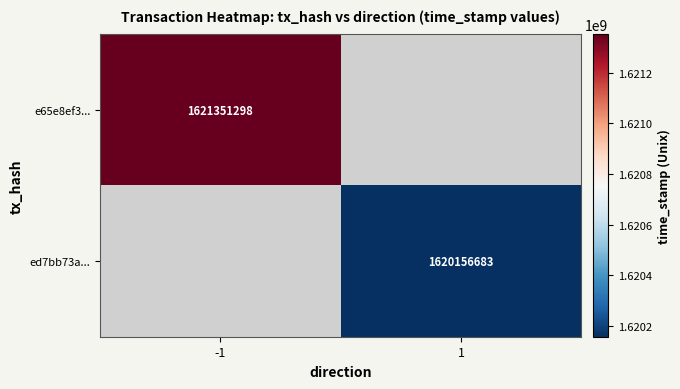

True or false: e65e8ef3... has a value of 1621351298 at -1.

True